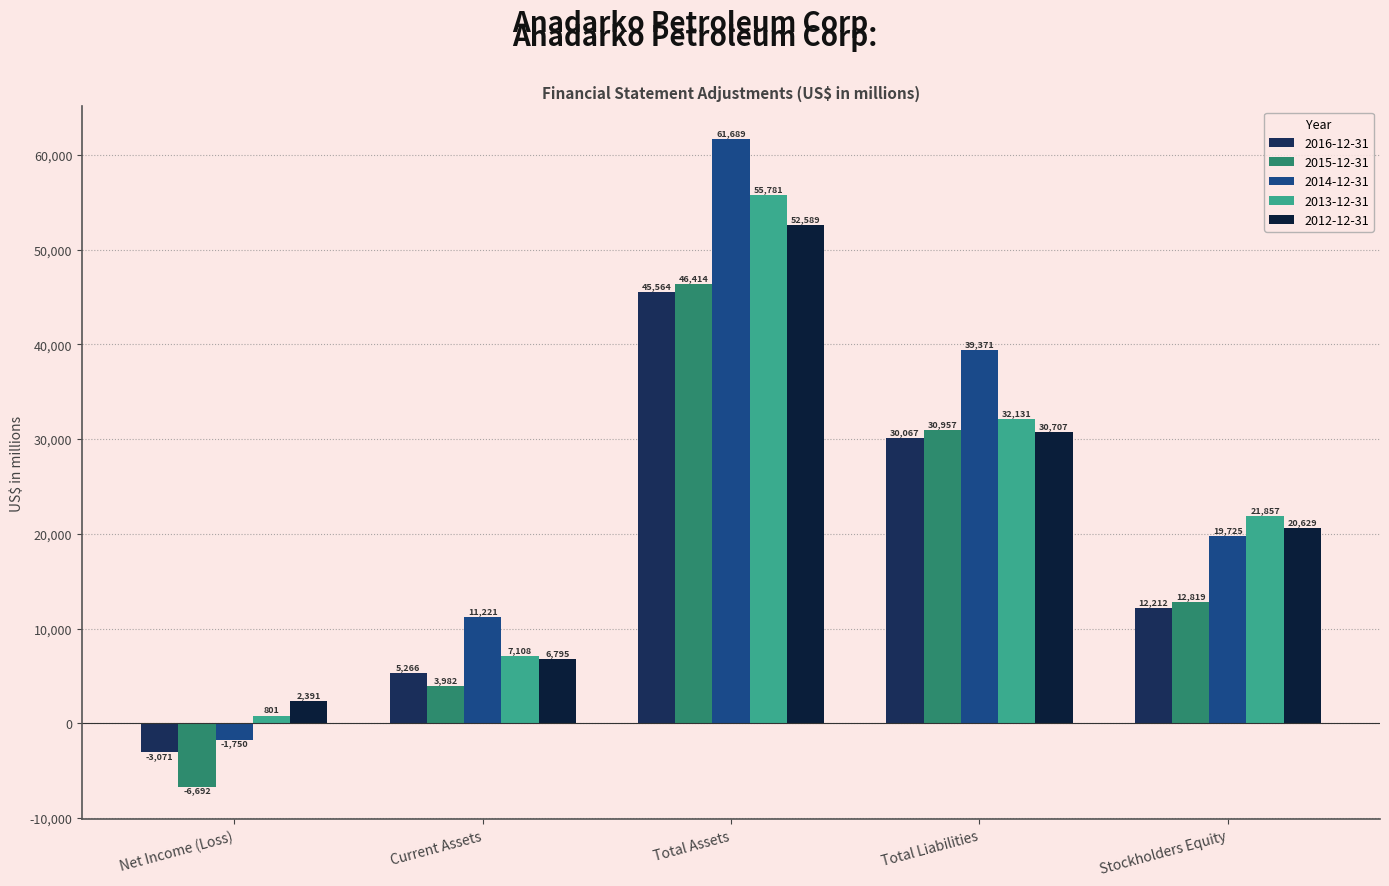

Reading left to right, what are all the values shown in this chart?

2016-12-31: -3071	5266	45564	30067	12212
2015-12-31: -6692	3982	46414	30957	12819
2014-12-31: -1750	11221	61689	39371	19725
2013-12-31: 801	7108	55781	32131	21857
2012-12-31: 2391	6795	52589	30707	20629